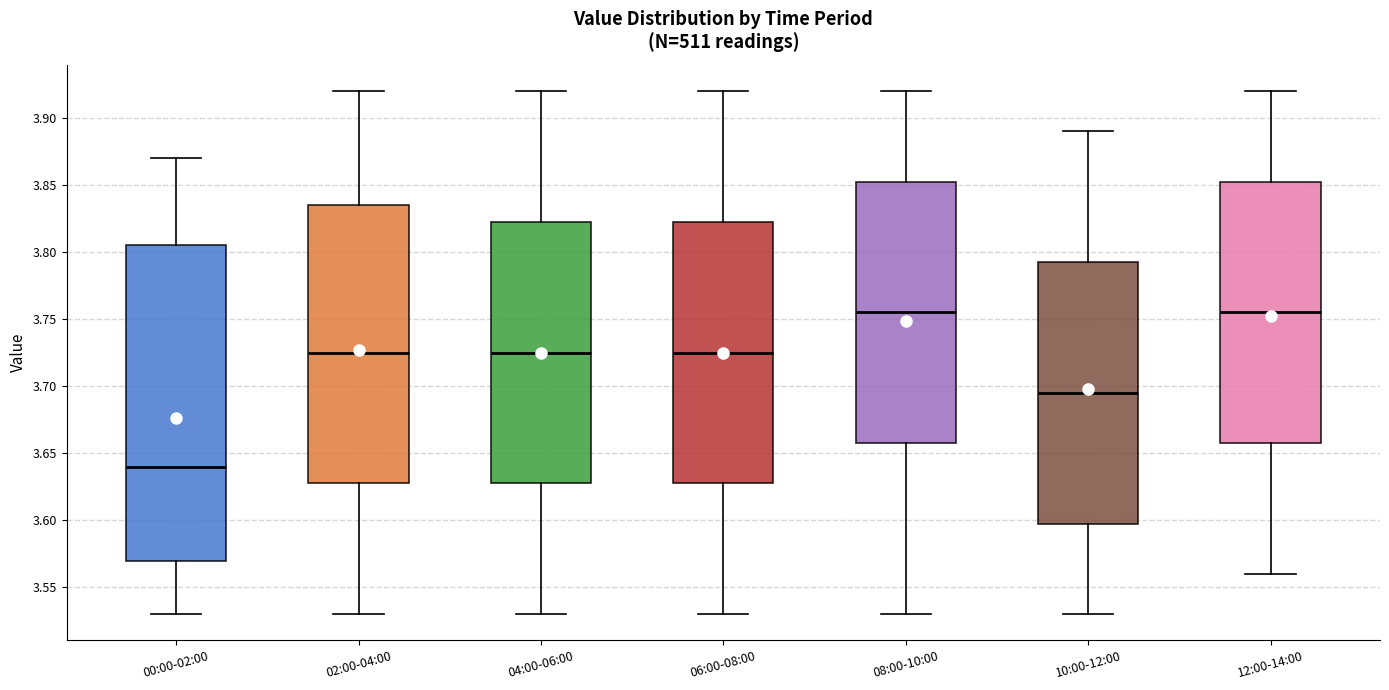

Which box has the lowest median line?

00:00-02:00